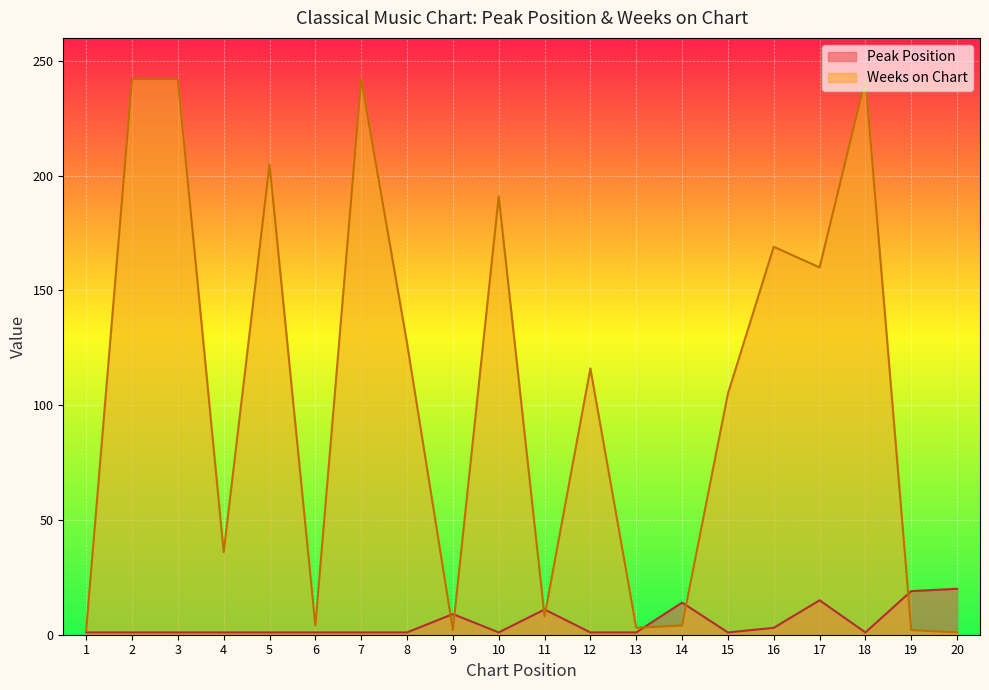

Which label corresponds to the smallest value in the chart?

1